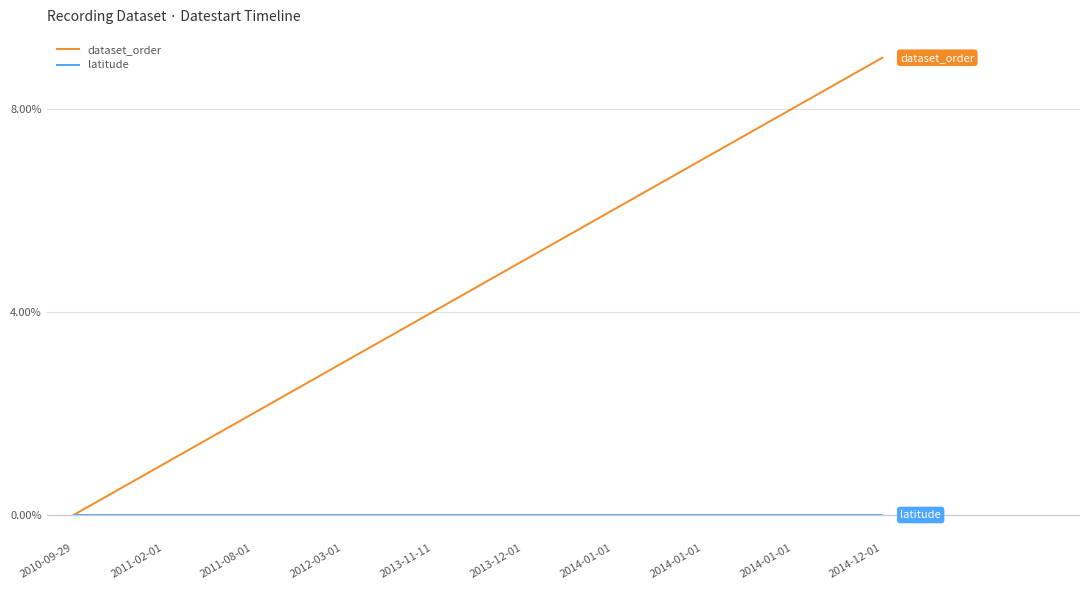

How many lines are shown in the chart?

2